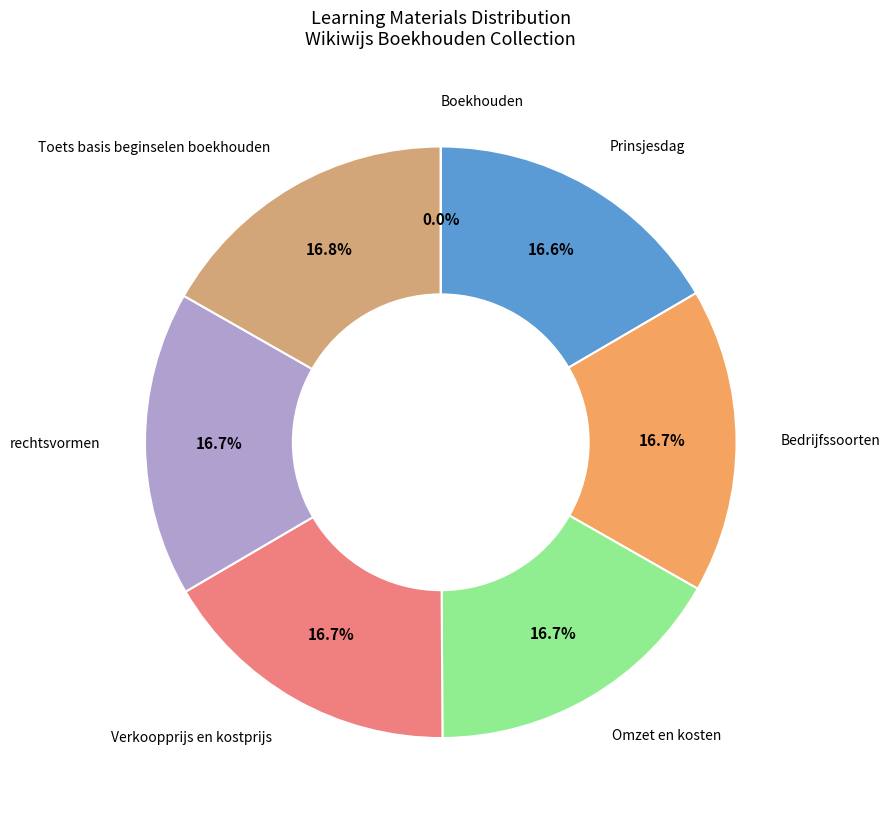

Is Prinsjesdag the majority of the pie?

No